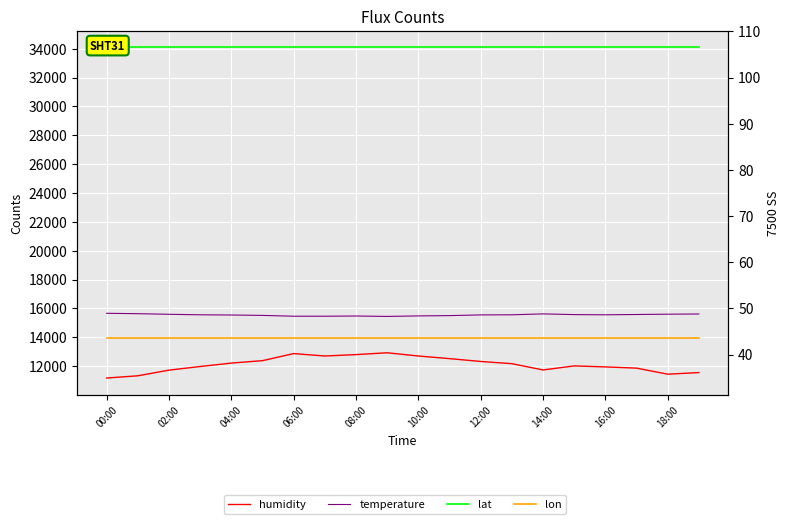

How many values in the humidity series are below 12165?

10